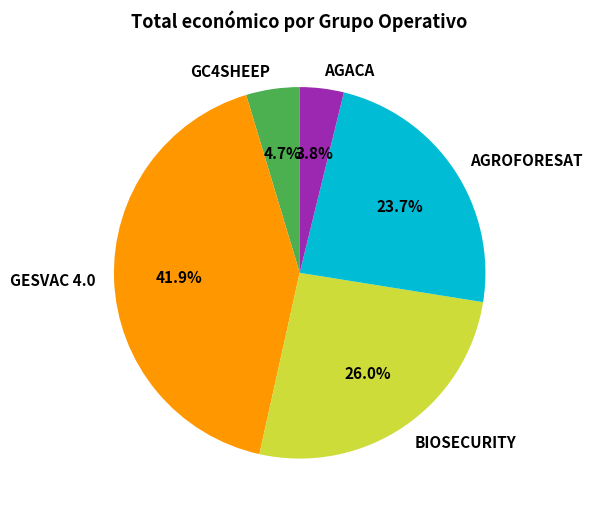

Does GC4SHEEP represent more than half of the total?

No